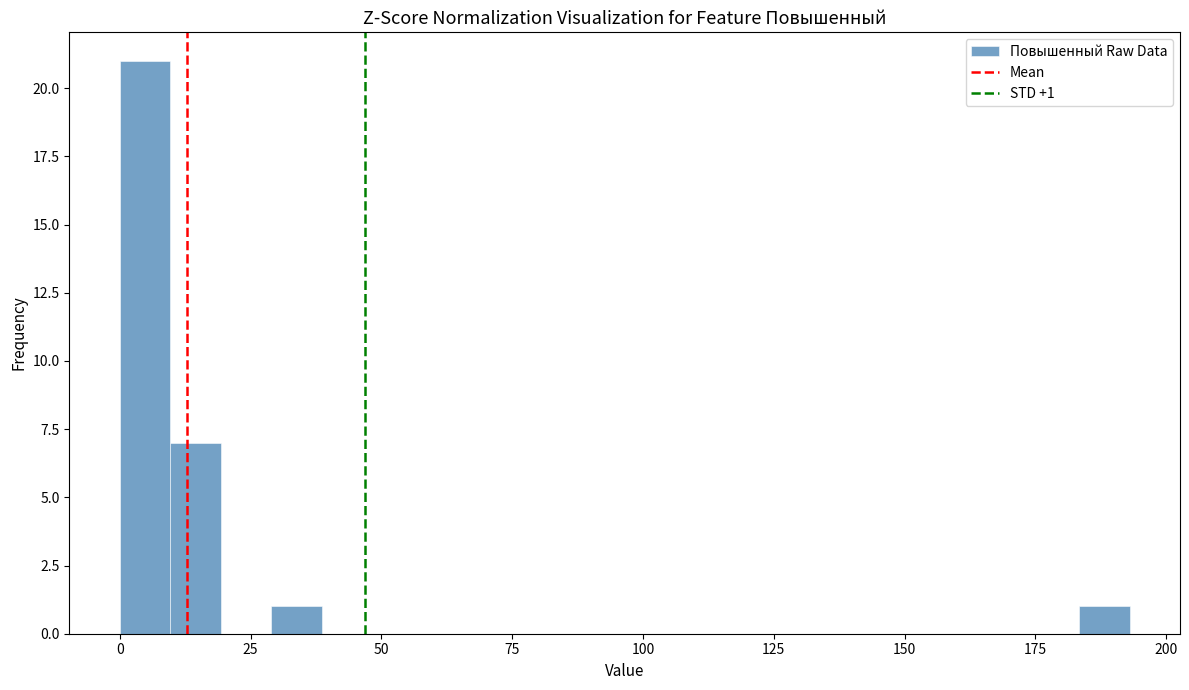

Around what value on the x-axis is the tallest bar? Give the approximate position of its centre, as read against the axis.

5